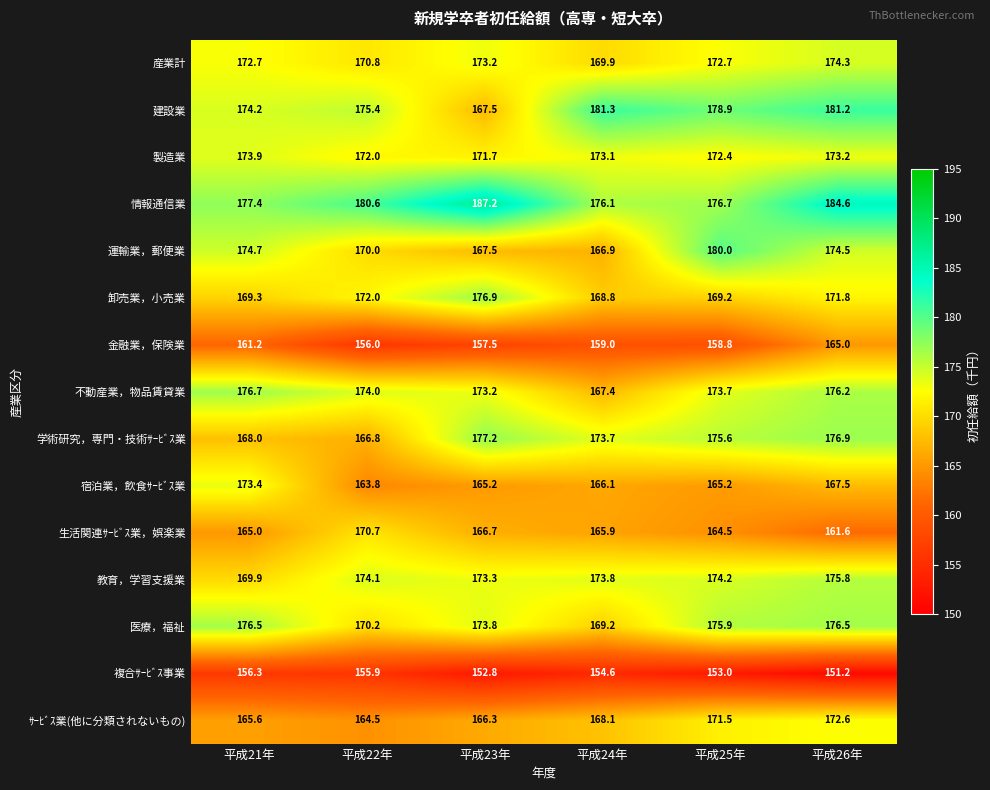

What is the spread (max minus min) of values at 平成21年?

21.1